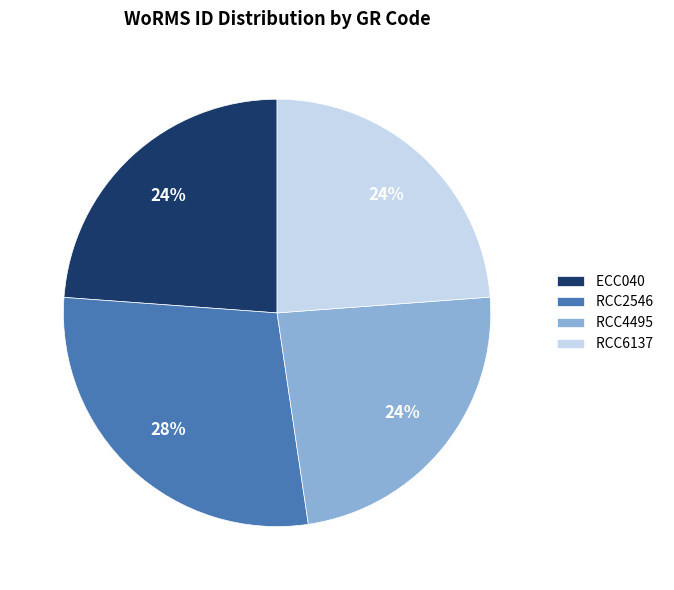

To the nearest percent, what is the average slice percentage?

25%